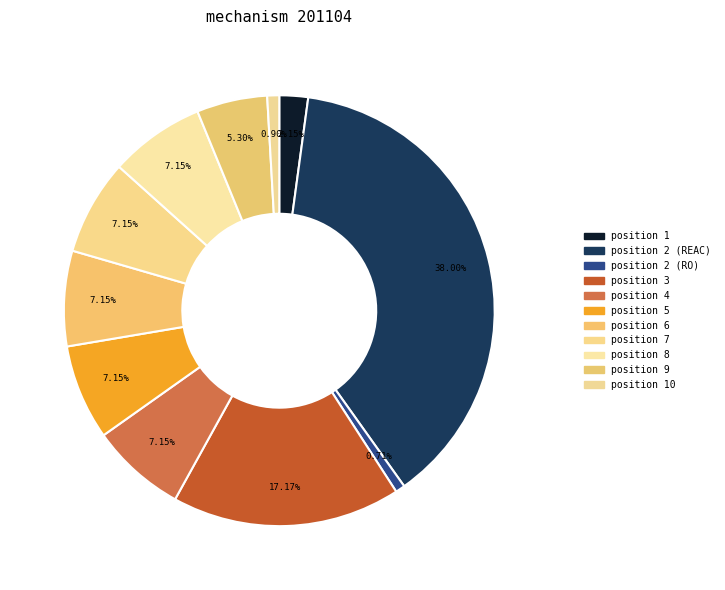

Count the number of slices in the pie.

11